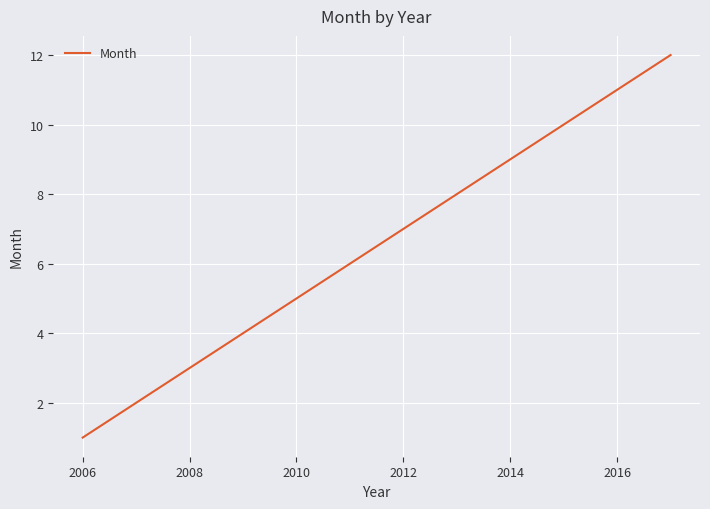

What is the difference between the maximum and minimum values?

11